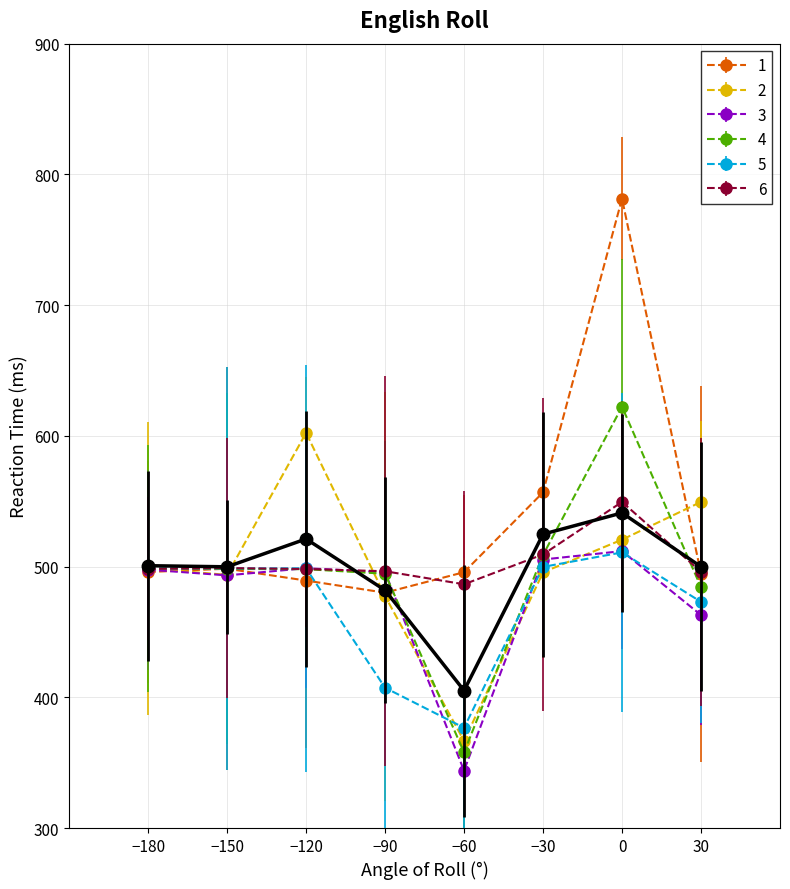

What is the greatest value displayed?

781.4